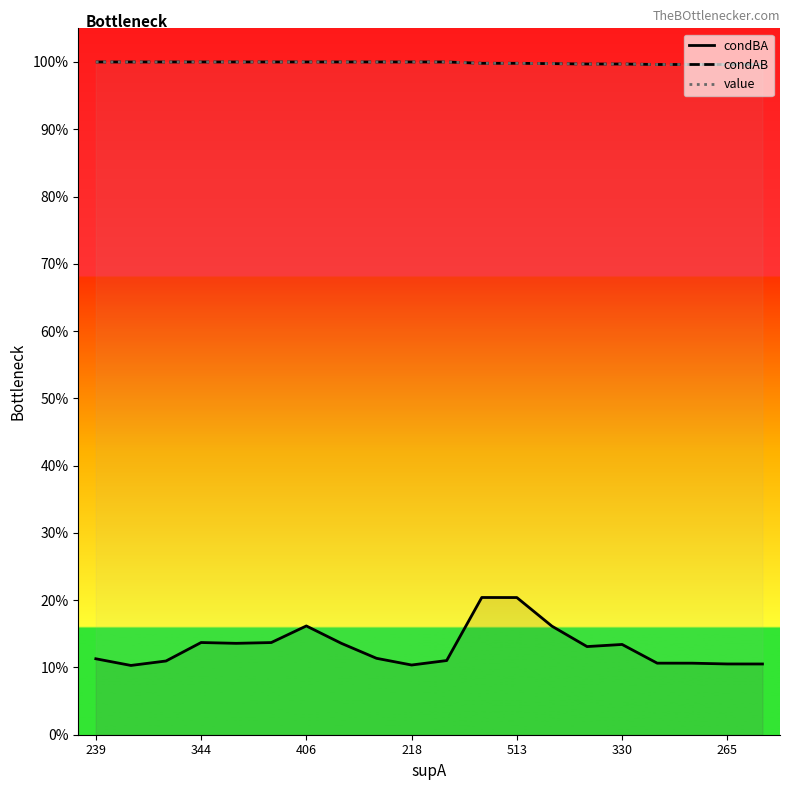

How many distinct data groups are displayed?

3